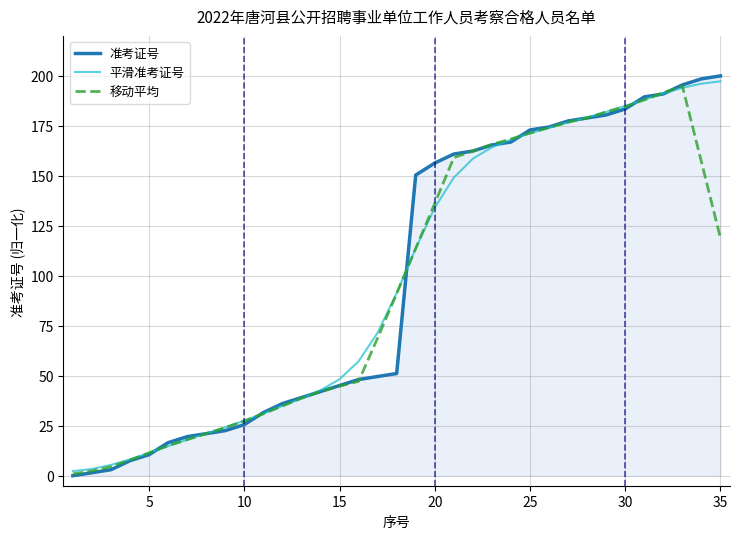

What is the difference between the maximum and minimum values in the 平滑准考证号 series?

194.9